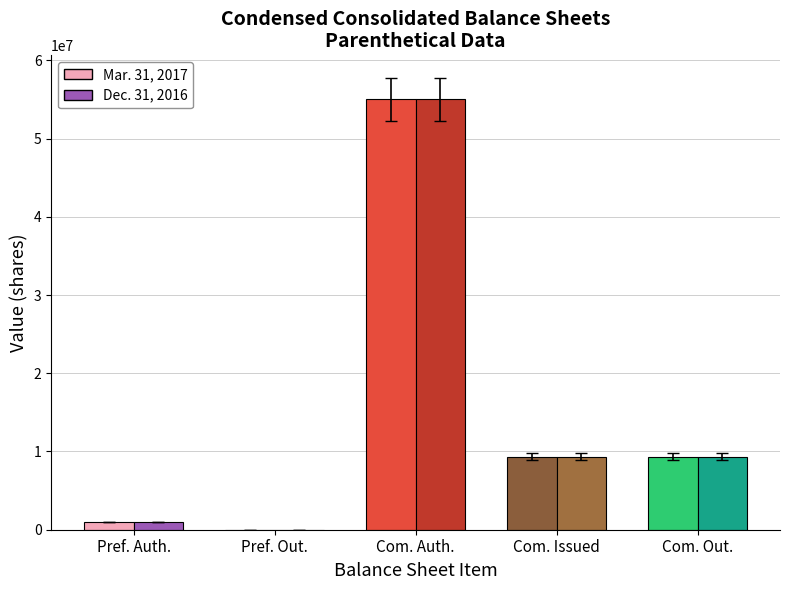

At Preferred Stock outstanding, list the series in order from smallest to largest.

Mar. 31, 2017, Dec. 31, 2016